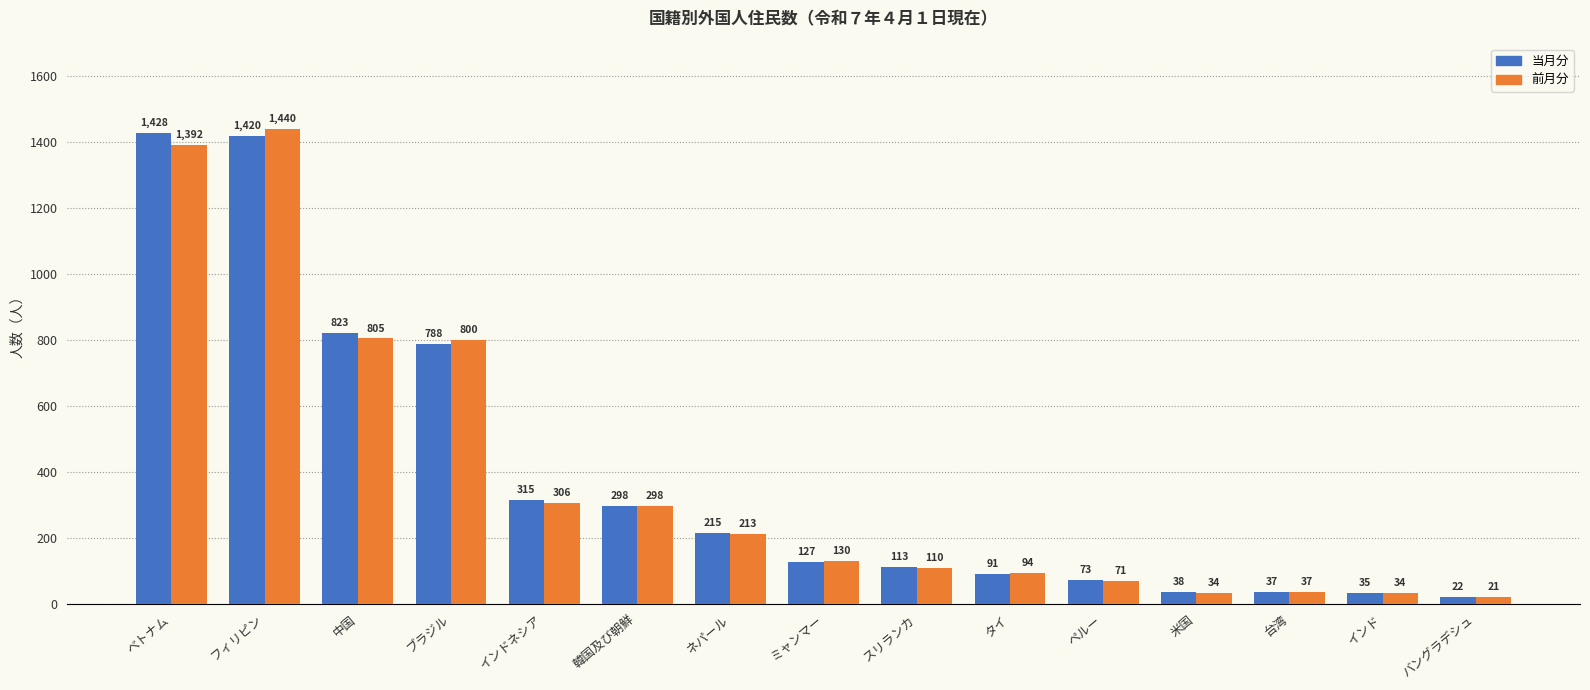

What is the label of the 8th bar from the right?

ミャンマー